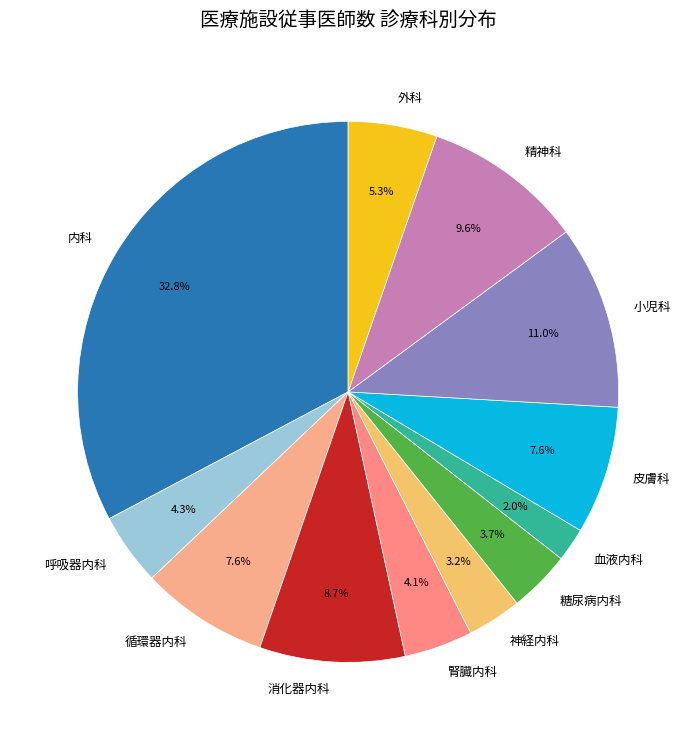

Count the number of slices in the pie.

12